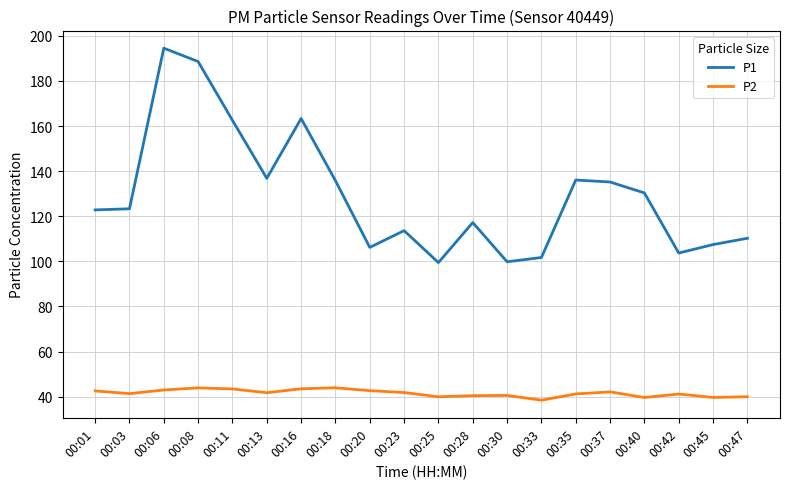

What is the difference between the highest and lowest values at 00:45?

67.8